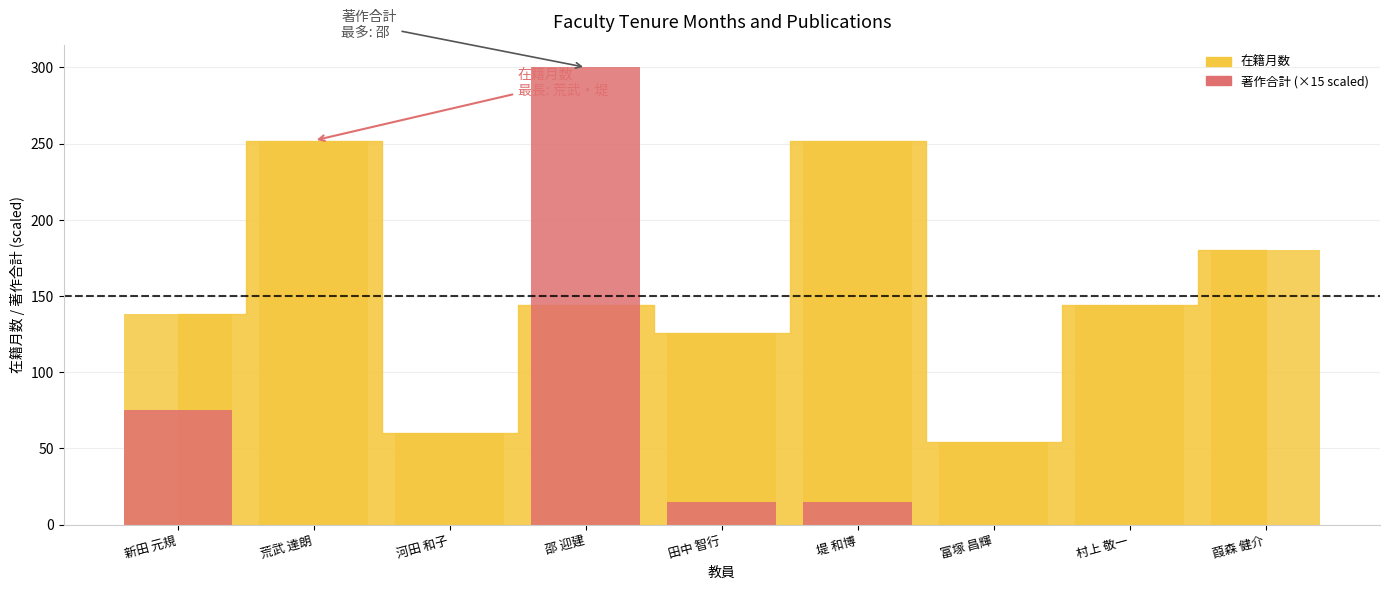

The 著作合計 (×15) series shows 0 at 葭森 健介. True or false?

True